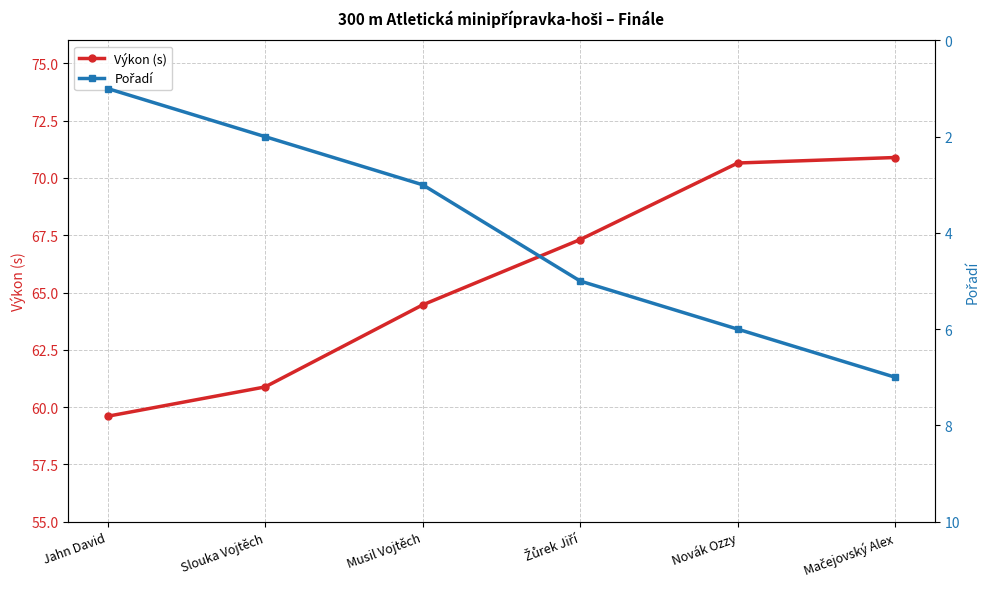

What is the greatest value displayed?

70.9